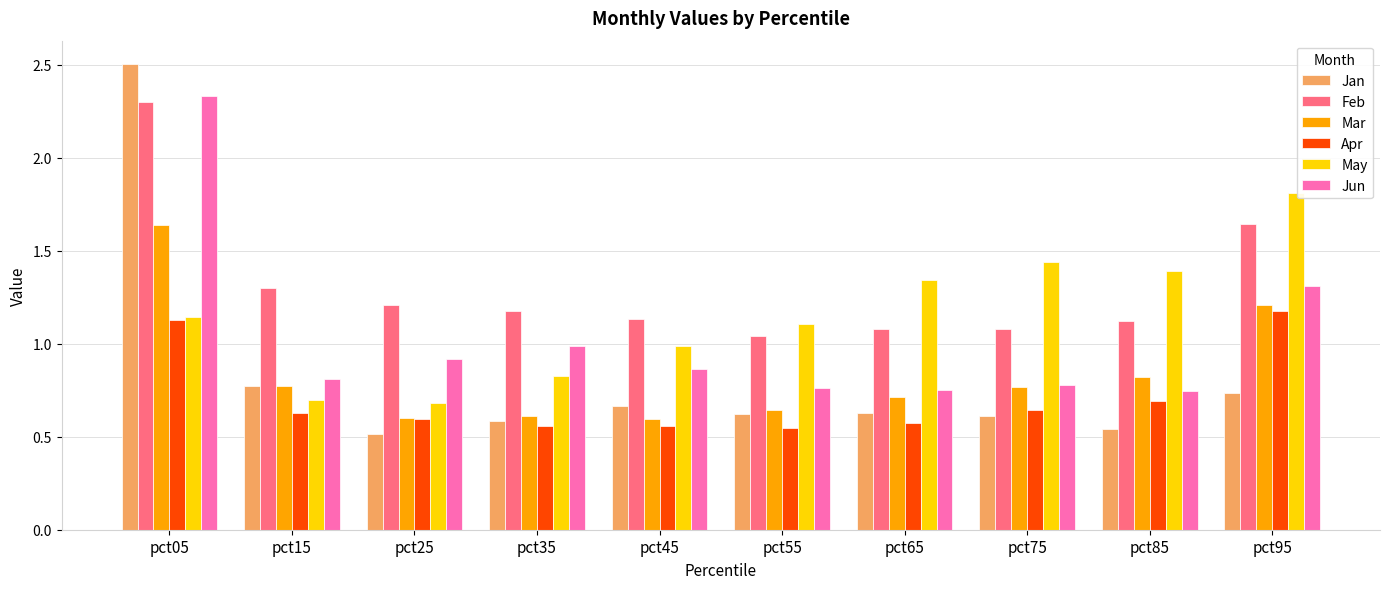

The value of Jan at pct25 is 0.9. True or false?

False